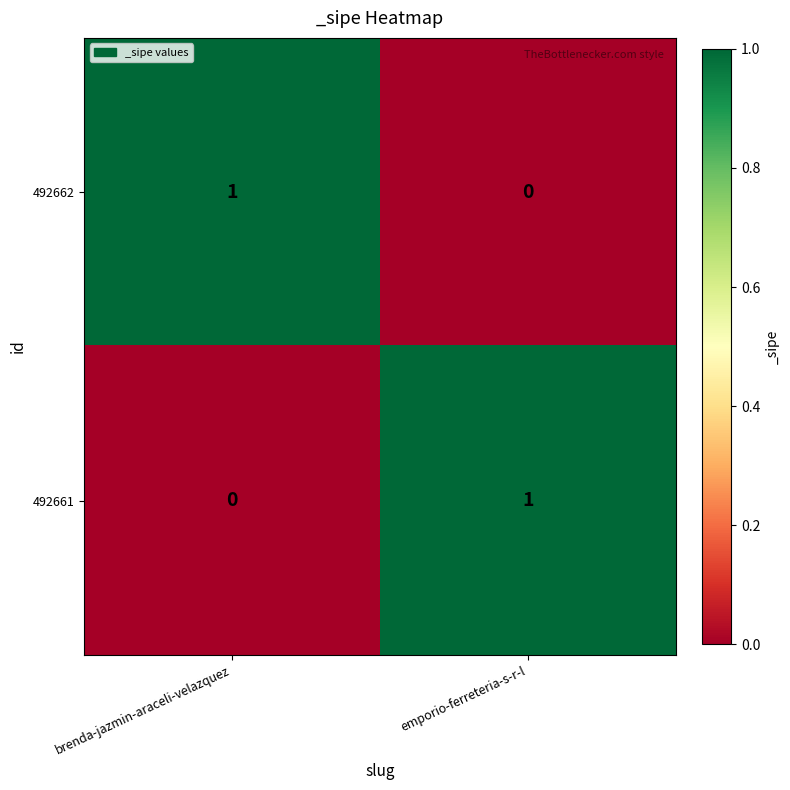

Is it true that 492662 equals 1 at brenda-jazmin-araceli-velazquez?

True